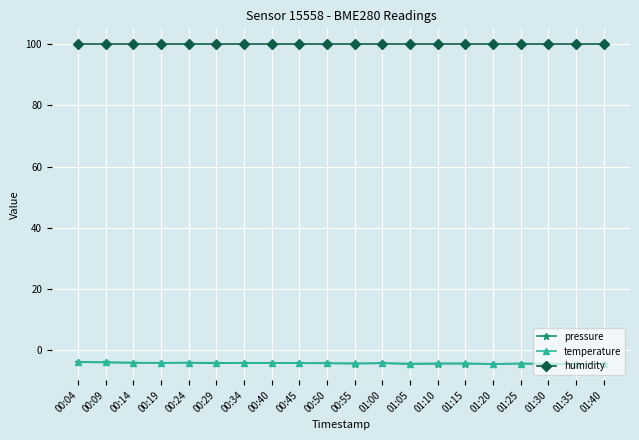

What is the label of the 15th point from the left?

01:15